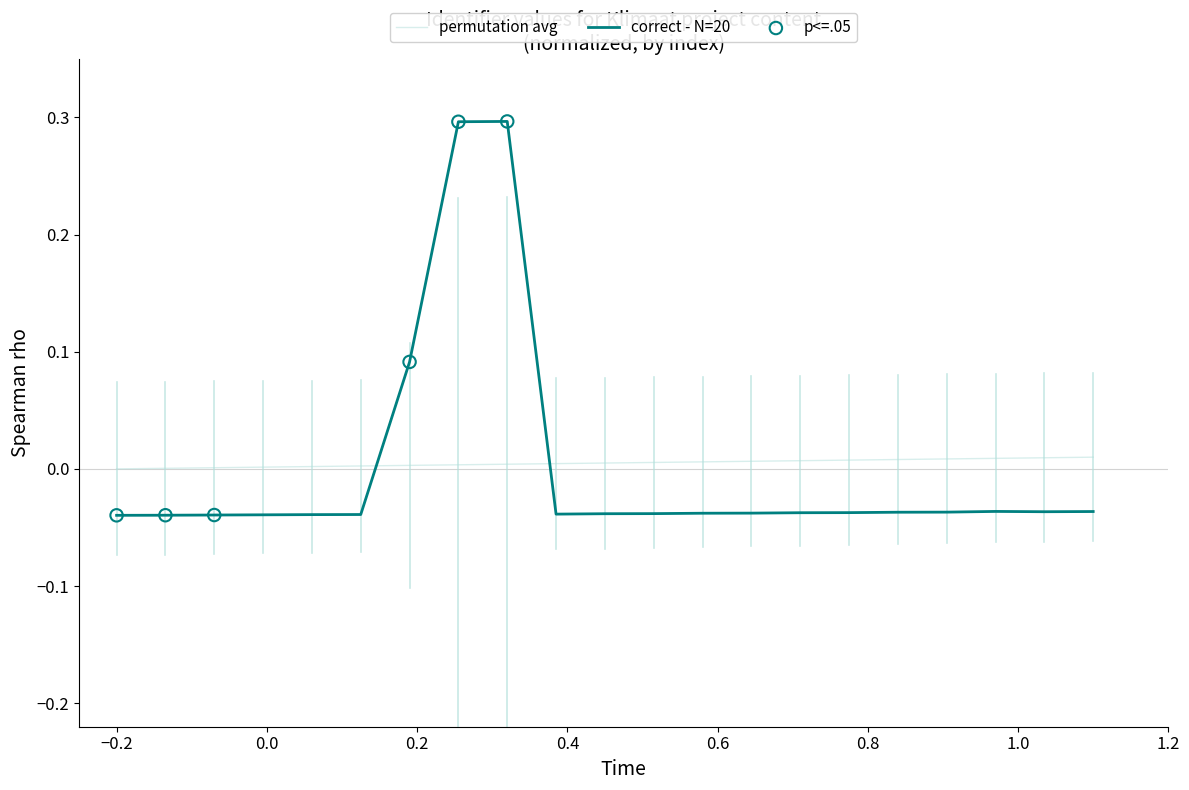

Which series has the widest spread of values?

correct - N=20